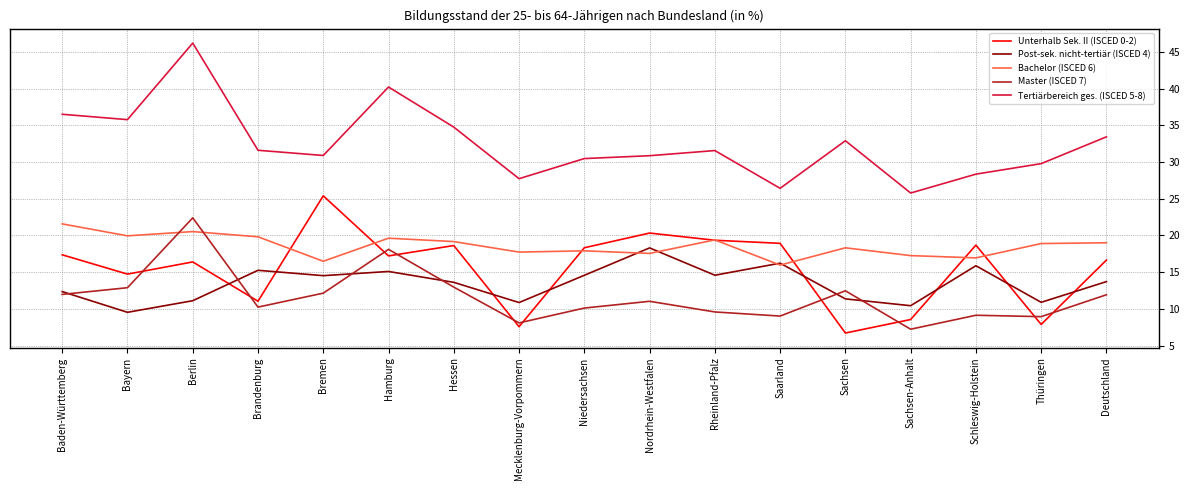

What is the difference between the second highest and second lowest values in the Tertiärbereich ges. (ISCED 5-8) series?

13.8